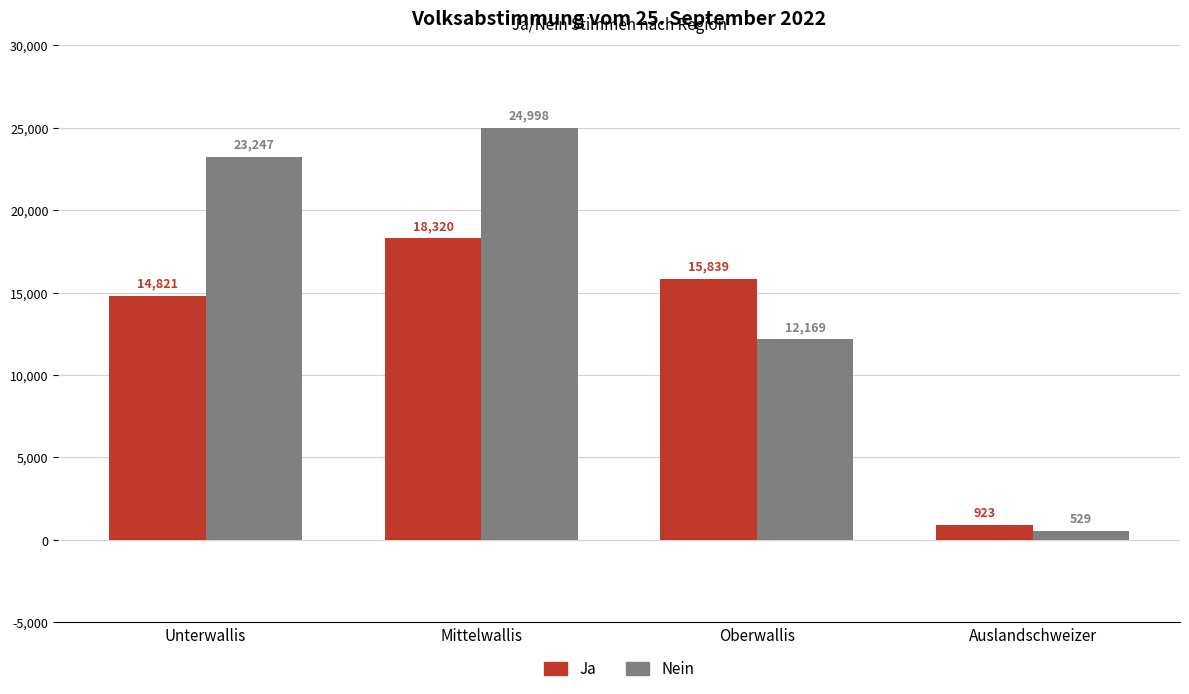

Count the number of data series in this chart.

2